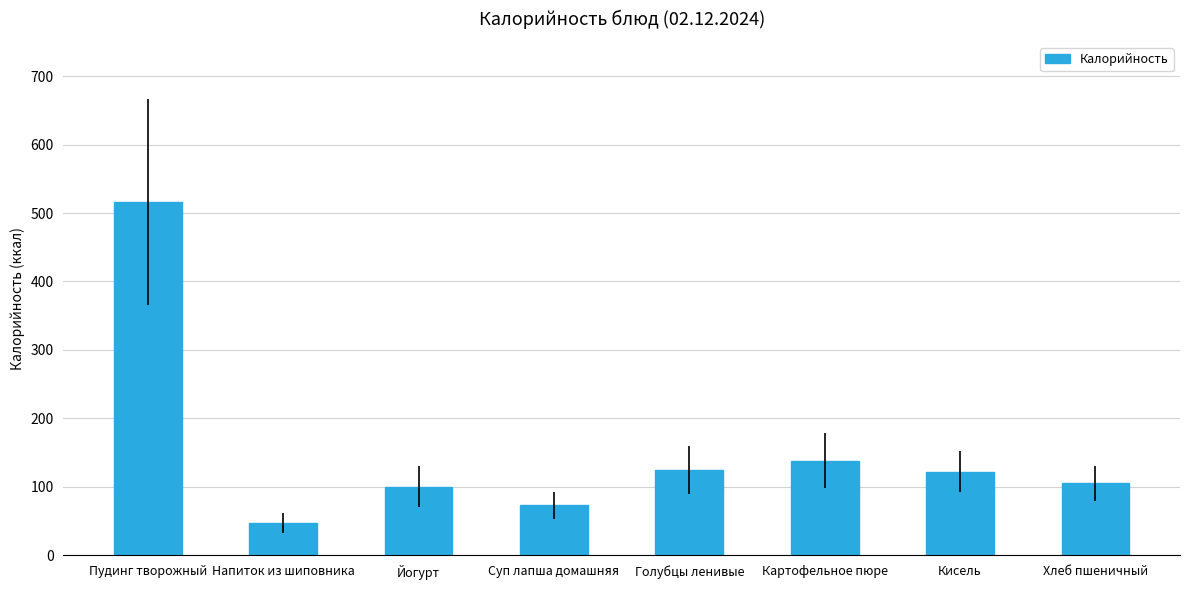

What is the label of the 8th bar from the right?

Пудинг творожный